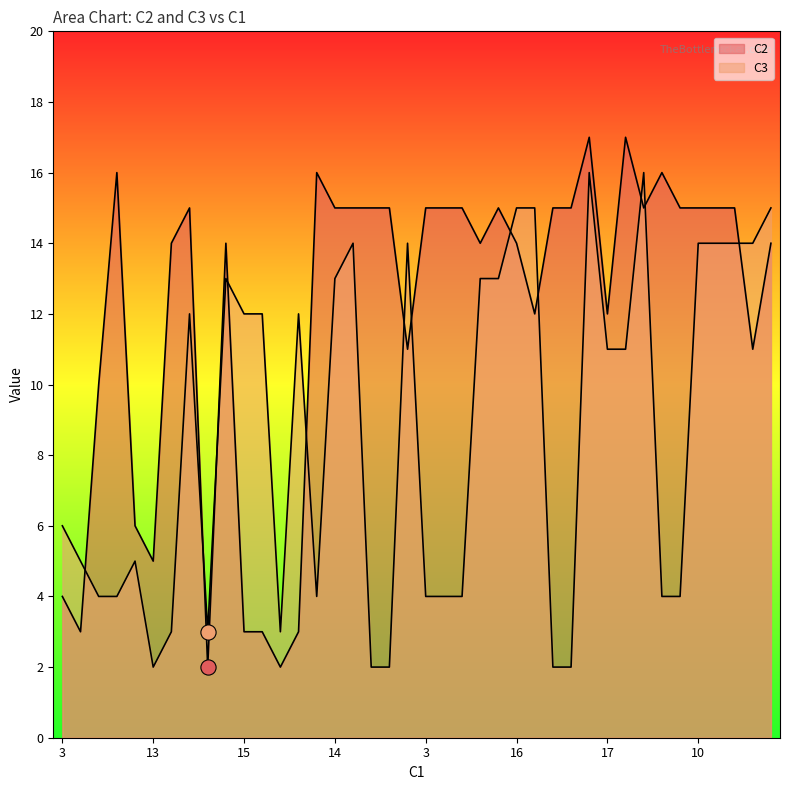

At how many categories does at least one series exceed 15?

6